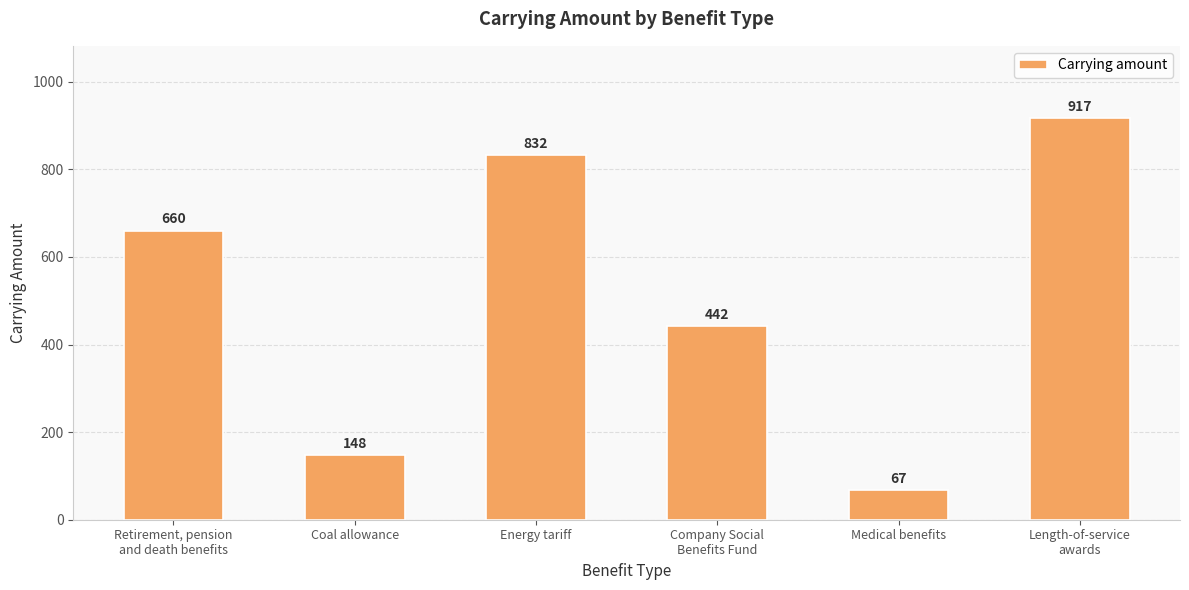

Reading left to right, extract all data points from this chart.

660	148	832	442	67	917